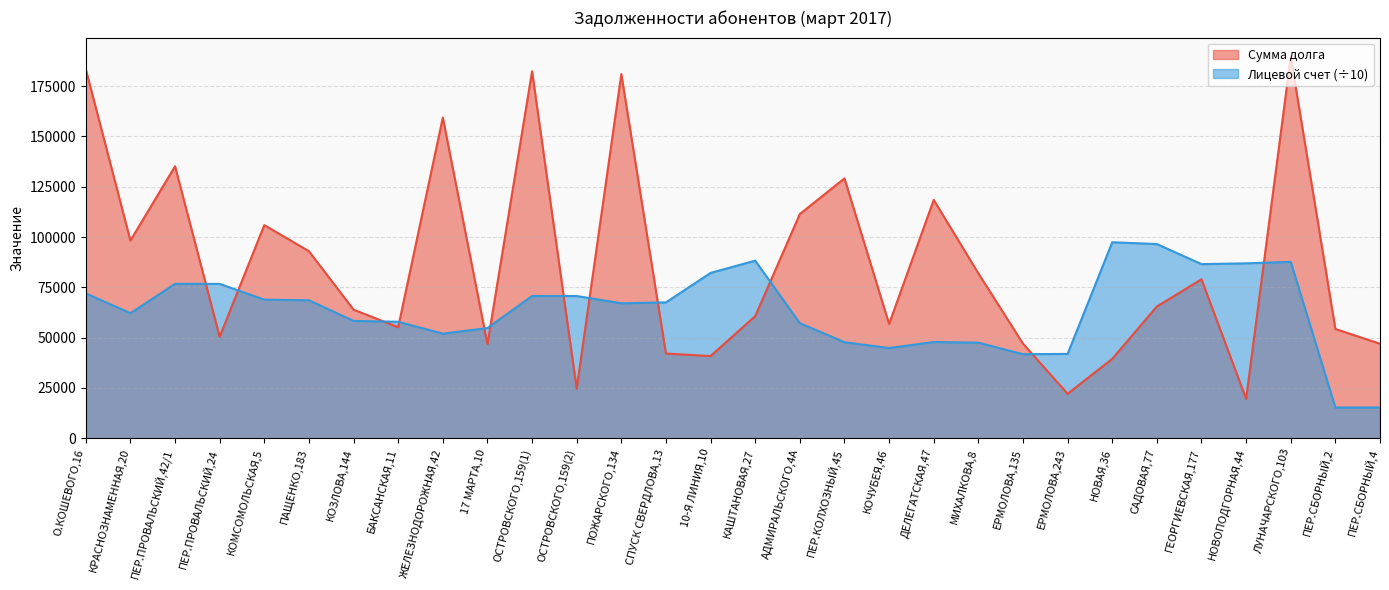

True or false: Лицевой счет has a value of 35237.1 at ЖЕЛЕЗНОДОРОЖНАЯ,42.

False